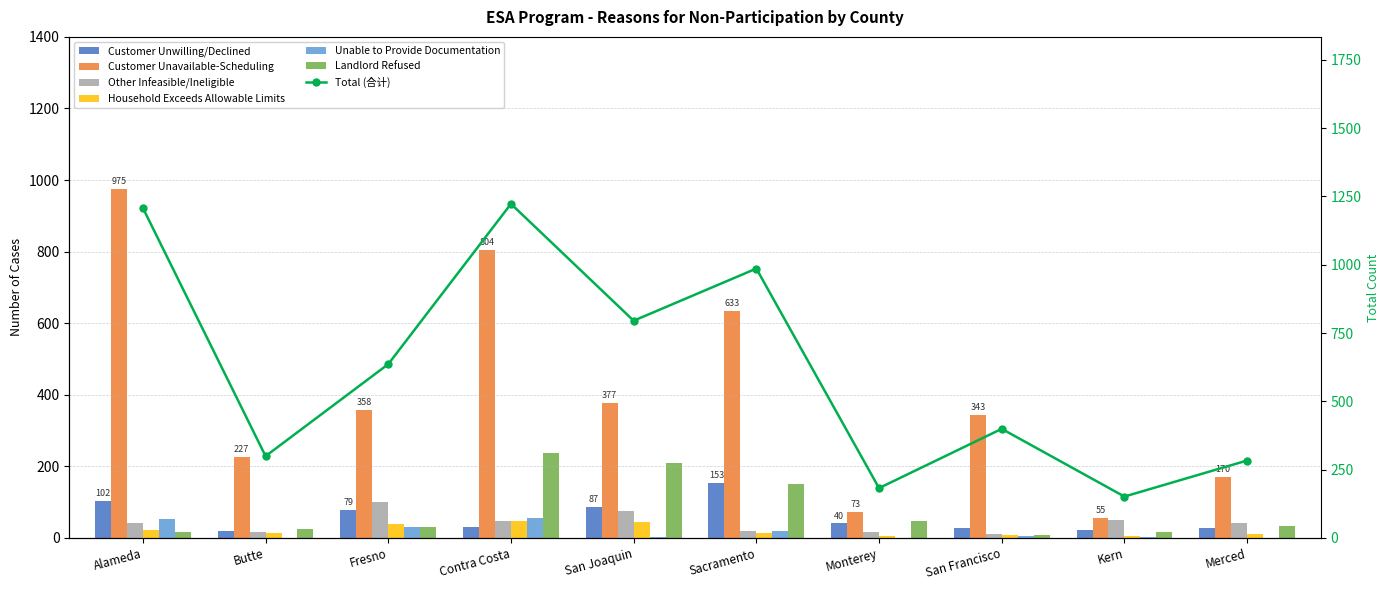

Reading right to left, transcribe all the data shown in this chart.

Customer Unwilling/Declined: 28	23	26	40	153	87	30	79	18	102
Customer Unavailable-Scheduling: 170	55	343	73	633	377	804	358	227	975
Other Infeasible/Ineligible: 40	51	10	16	19	75	47	100	17	41
Household Exceeds Allowable Limits: 11	6	7	6	12	43	48	39	13	22
Unable to Provide Documentation: 0	1	4	0	19	3	56	30	0	53
Landlord Refused: 34	15	9	47	150	210	238	30	24	15